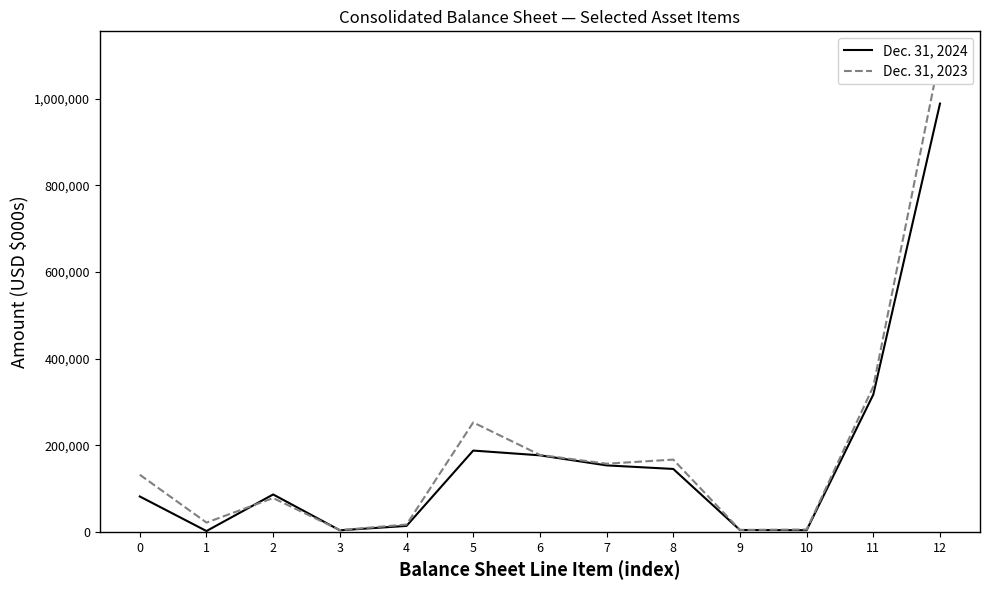

List the series in order of their overall mean, lowest first.

Dec. 31, 2024, Dec. 31, 2023